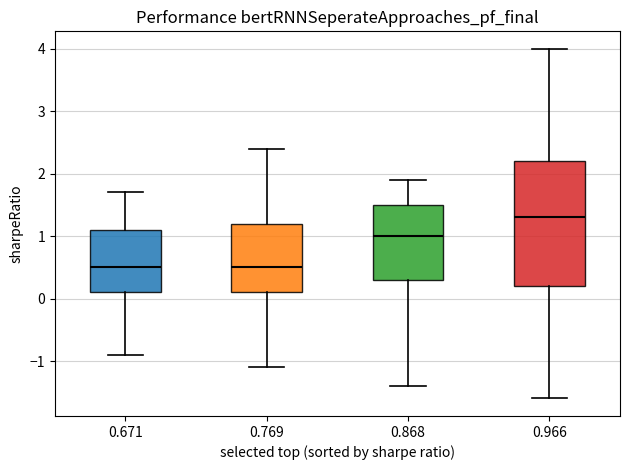

Reading left to right, transcribe this box plot: for each box, give where its median line is, the range the box spans, and where its two whiskers end, as read against the y-axis. The values are not printed on the chart, so give them approximately, as read against the axis.

0.671: median 0.5, box 0.1 to 1.1, whiskers -0.9 to 1.7
0.769: median 0.5, box 0.1 to 1.2, whiskers -1.1 to 2.4
0.868: median 1.0, box 0.3 to 1.5, whiskers -1.4 to 1.9
0.966: median 1.3, box 0.2 to 2.2, whiskers -1.6 to 4.0